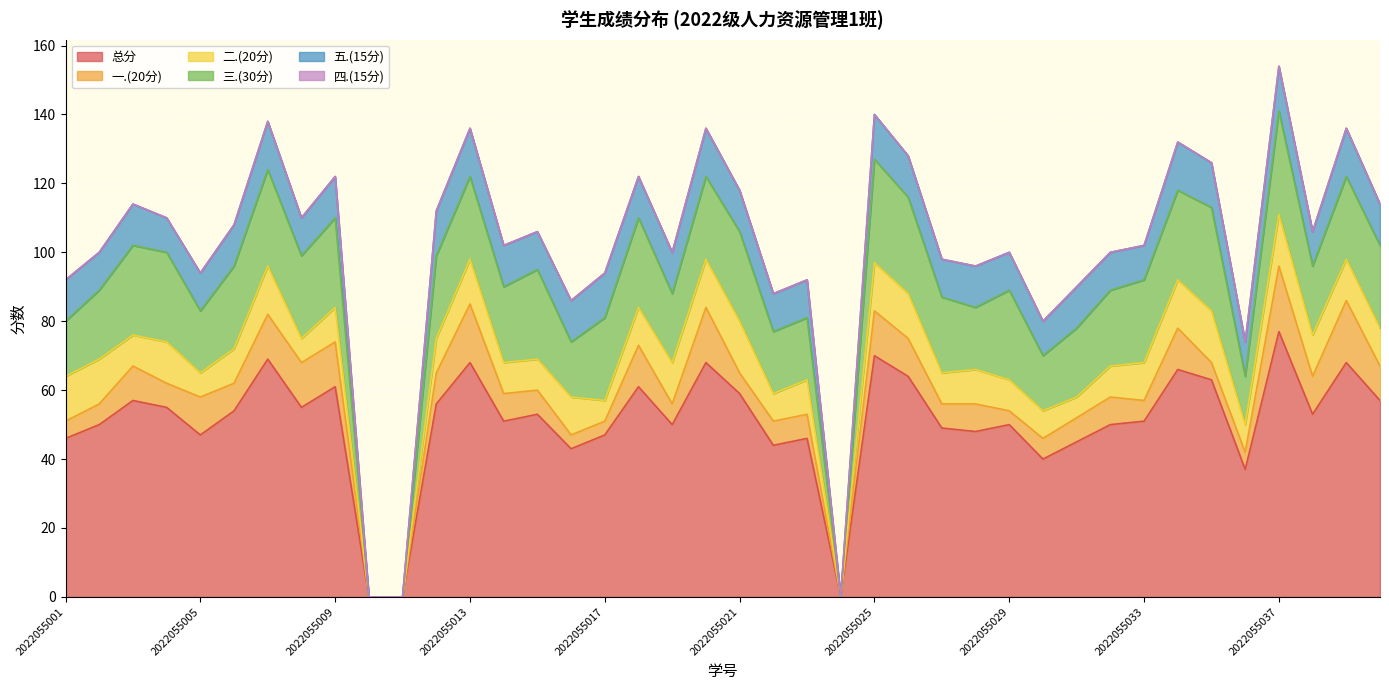

Which series has the widest spread of values?

总分